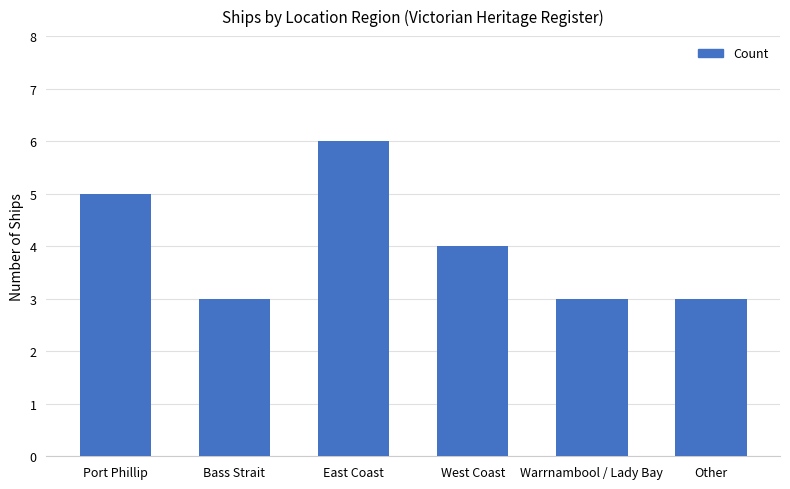

Does the chart contain any negative values?

No